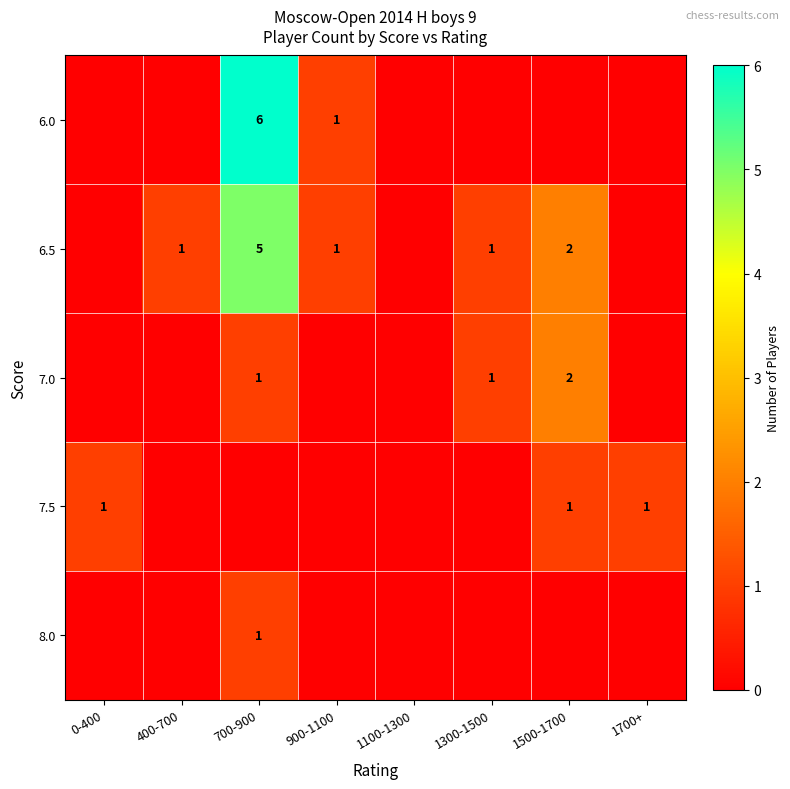

How many data points does each series have?

8